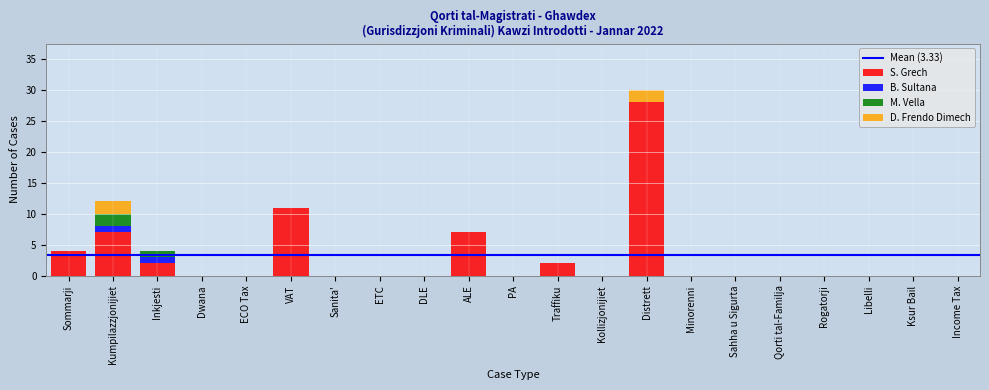

At which category is the sum across all series the highest?

Distrett